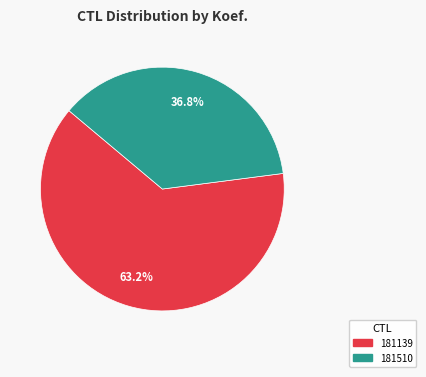

Does 181510 account for over 50% of the chart?

No